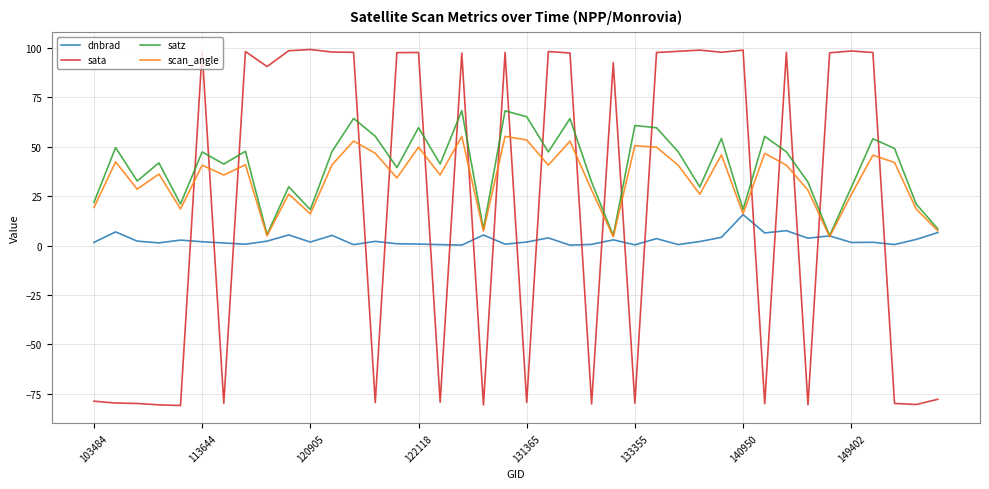

How many times do sata and dnbrad cross each other?

20